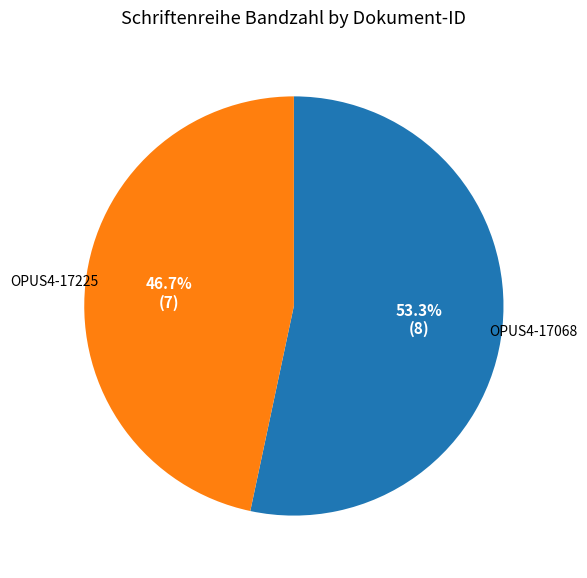

Combined, what portion of the pie is OPUS4-17225 and OPUS4-17068?

100.0%